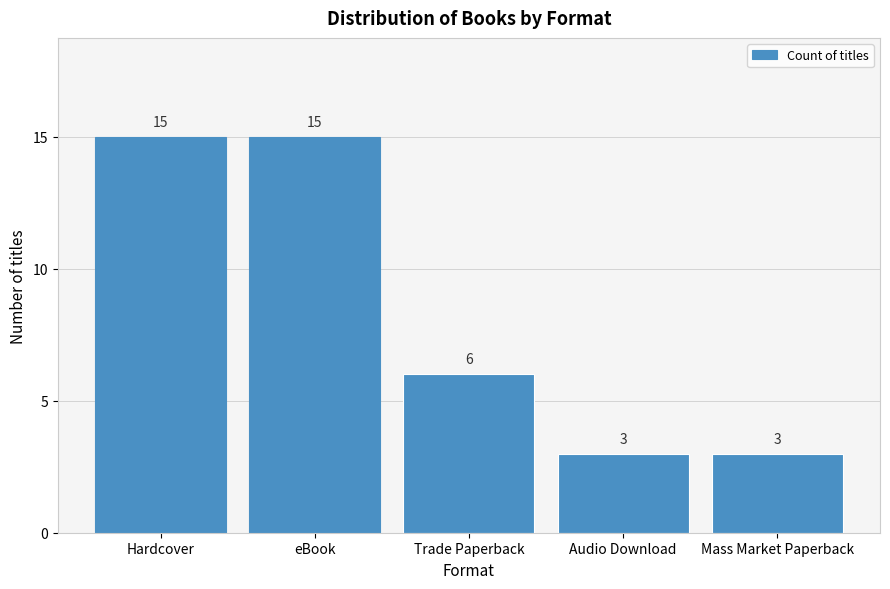

Reading left to right, transcribe all the data shown in this chart.

15	15	6	3	3